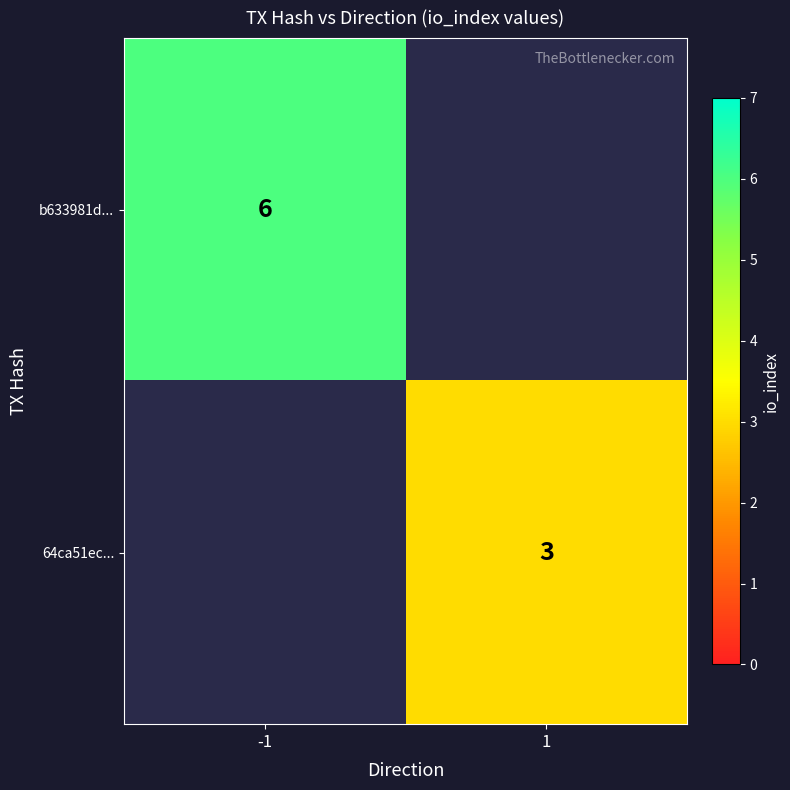

Is the value of 64ca51ec... at 1 greater than the value of b633981d... at -1?

No